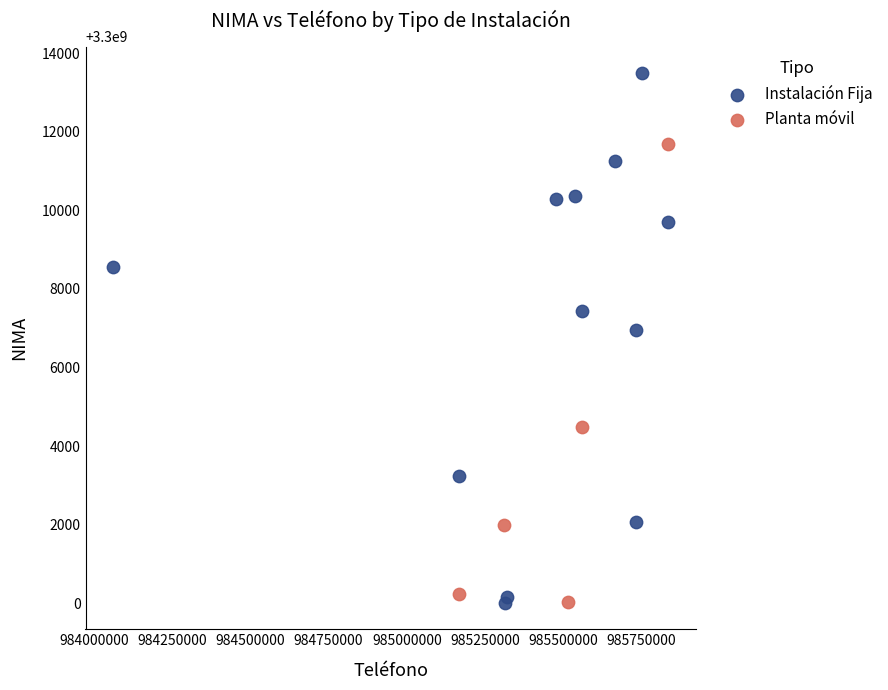

Which series has the widest spread of Y values?

Instalación Fija